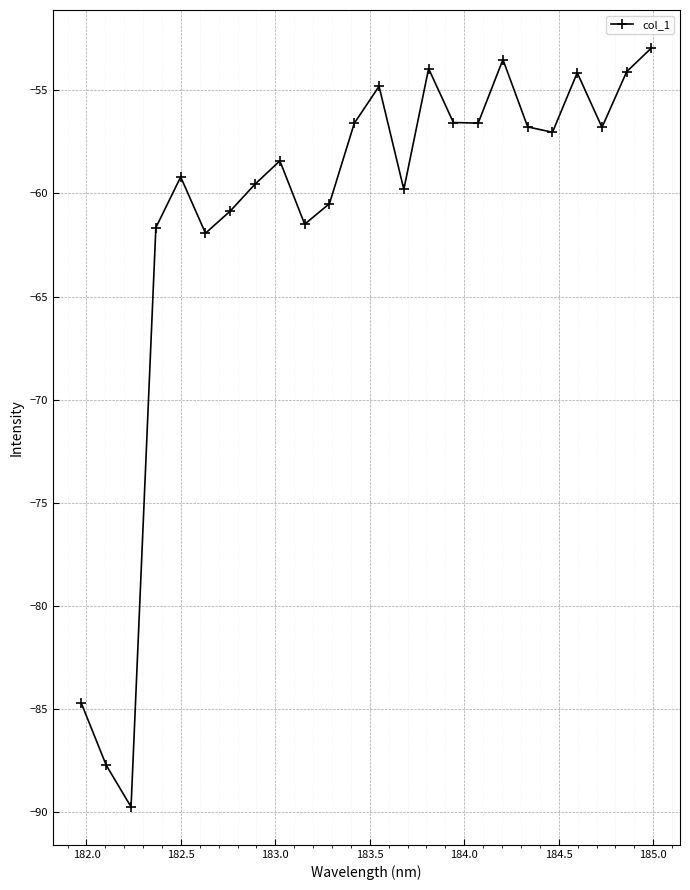

What is the value of the 2nd point from the left?

-87.7